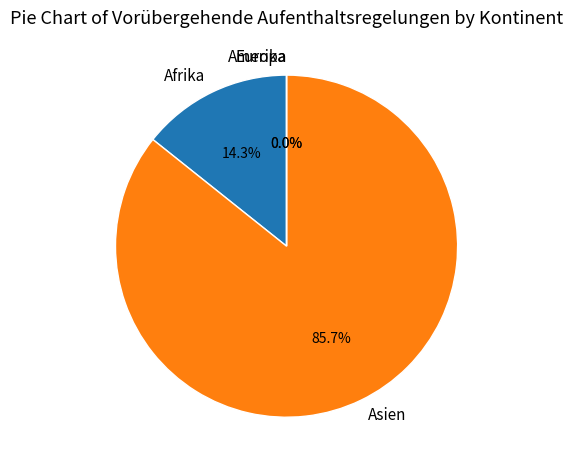

To the nearest percent, what portion does Asien represent?

86%